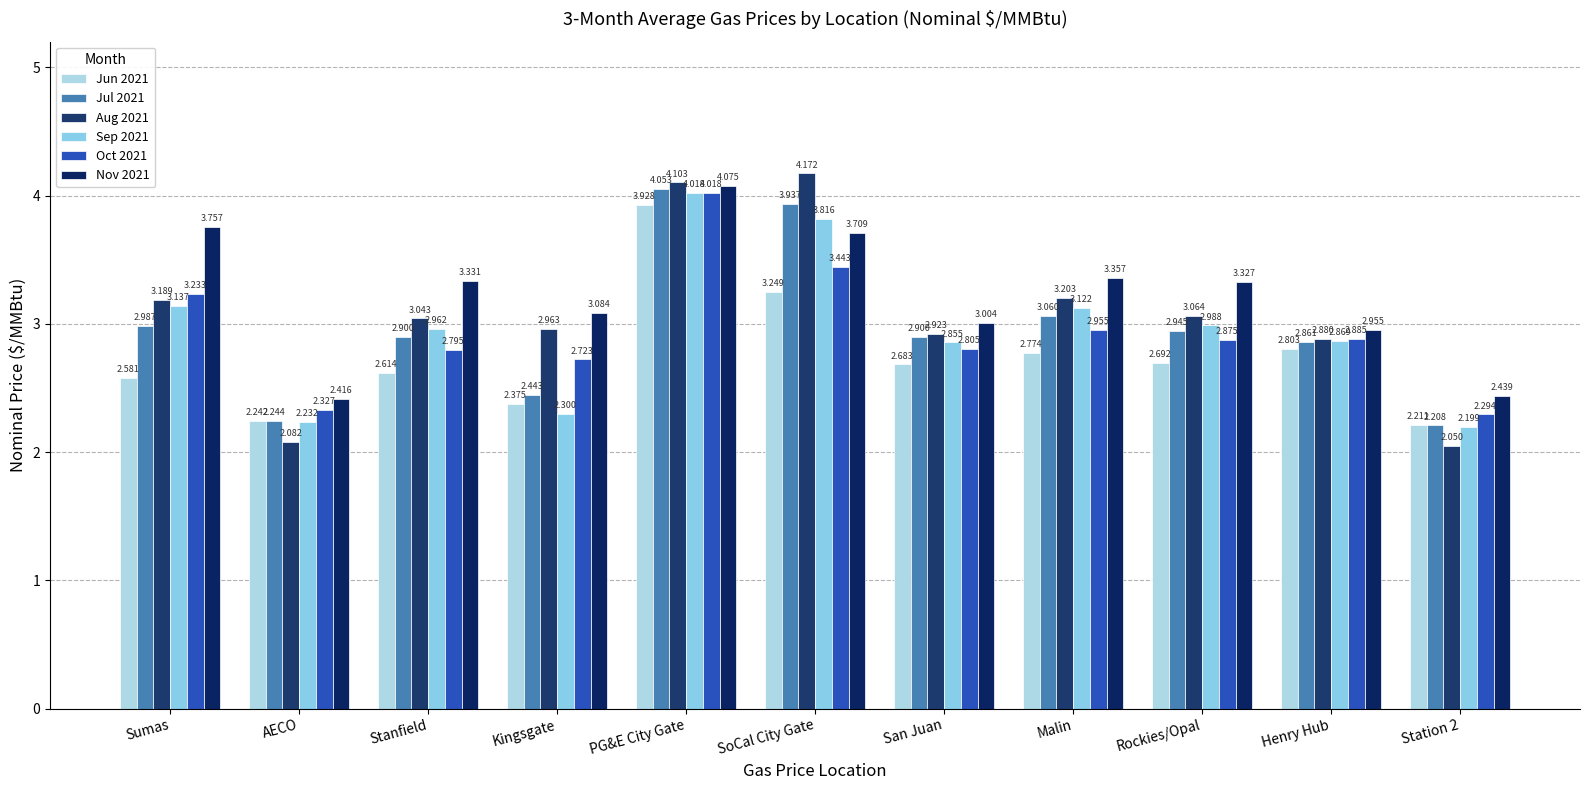

How many data points does each series have?

11